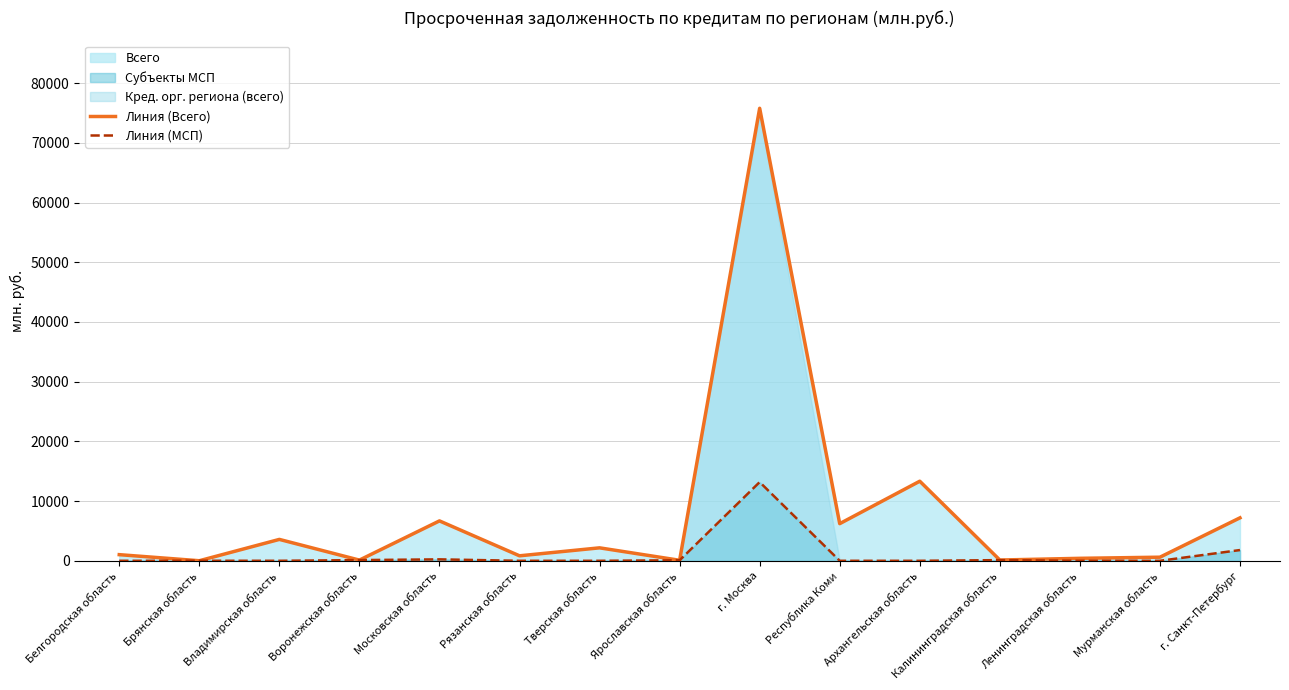

At which label does Линия (МСП) first exceed 2?

Брянская область